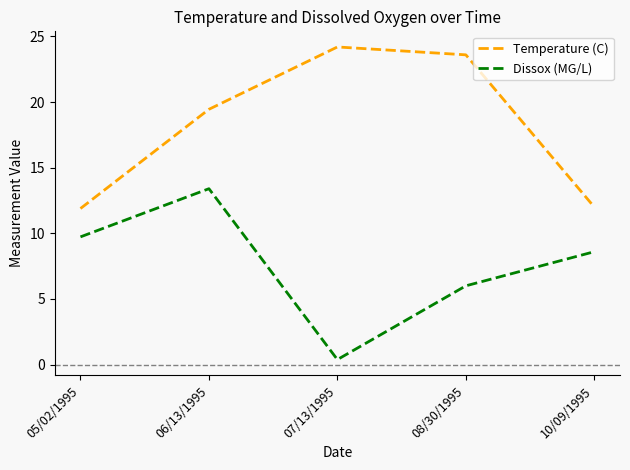

List the labels in order of Dissox (MG/L) value, largest first.

06/13/1995, 05/02/1995, 10/09/1995, 08/30/1995, 07/13/1995